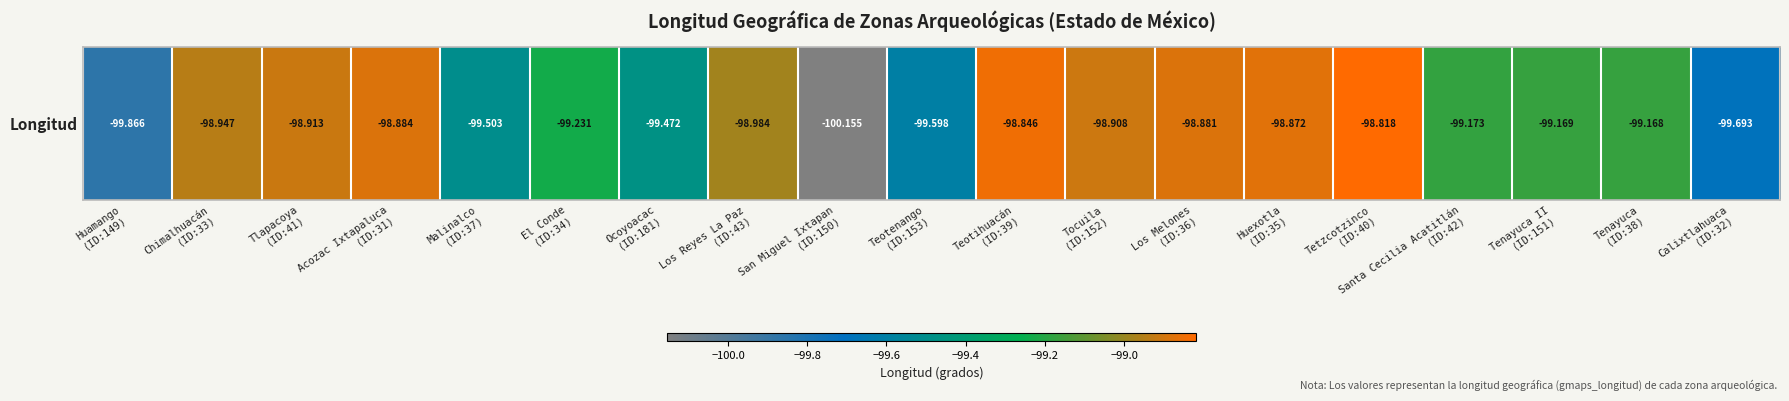

What is the minimum value shown in the chart?

-100.2